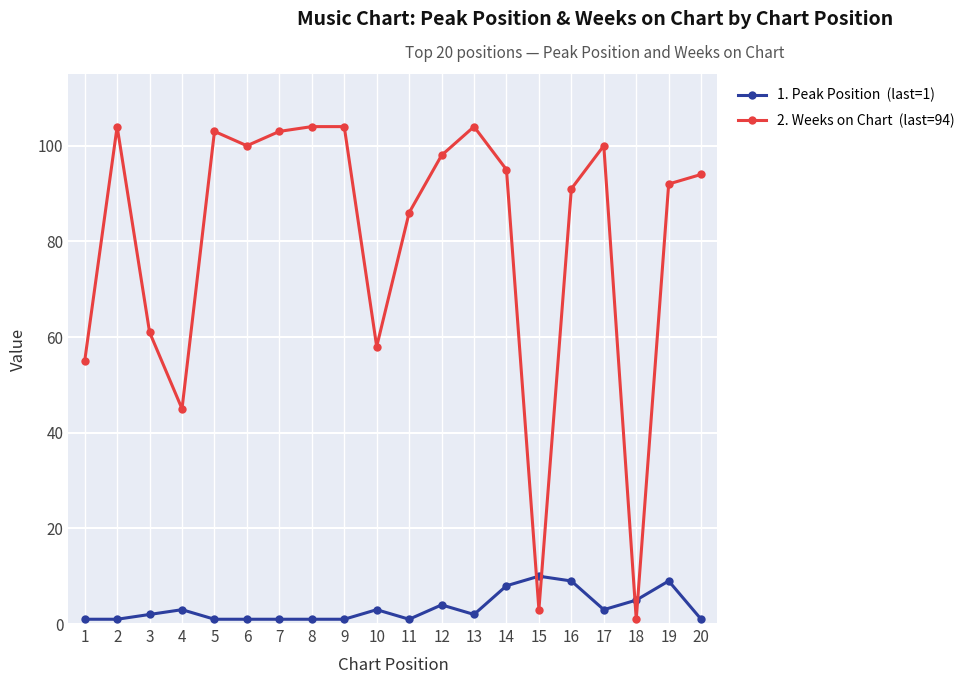

What is the greatest value displayed?

104